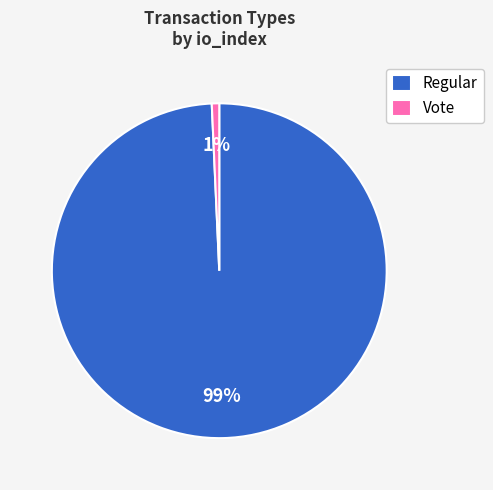

How many slices are in this pie chart?

2